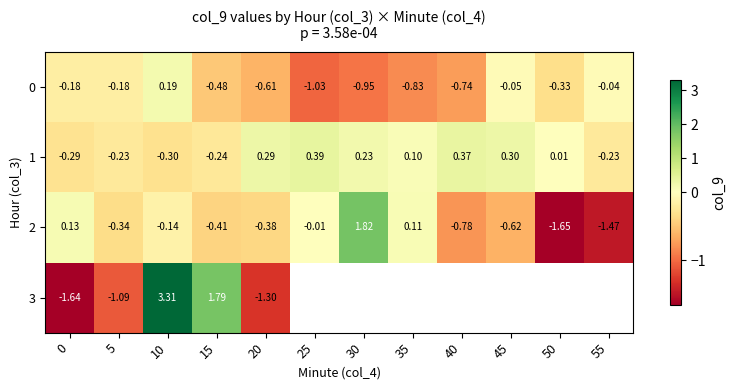

How many categories are shown in the chart?

12